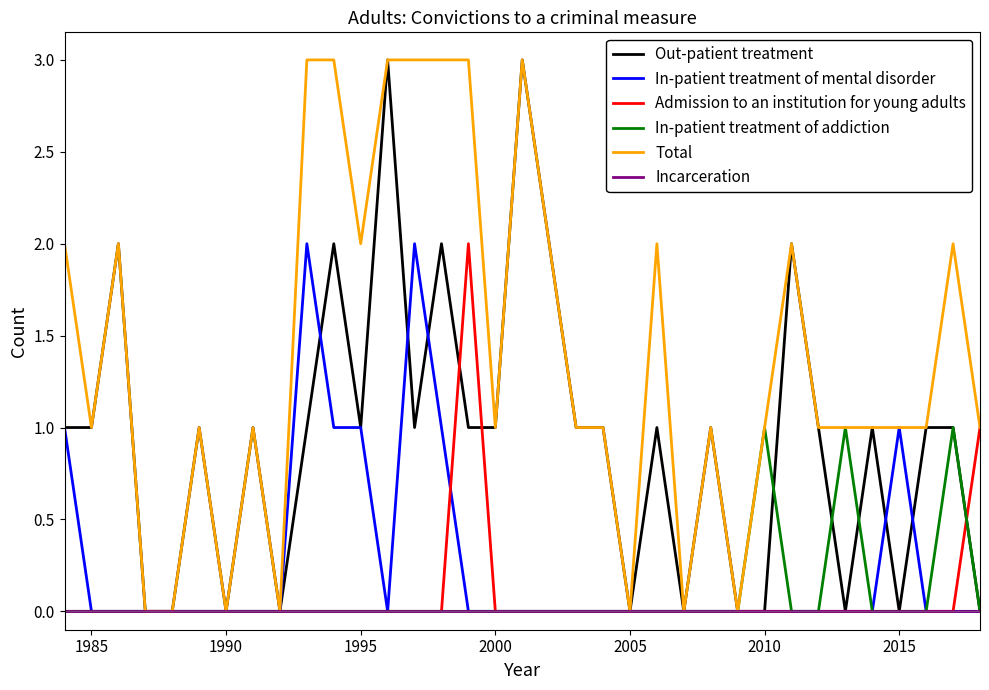

Which series has the largest total across all categories?

Total